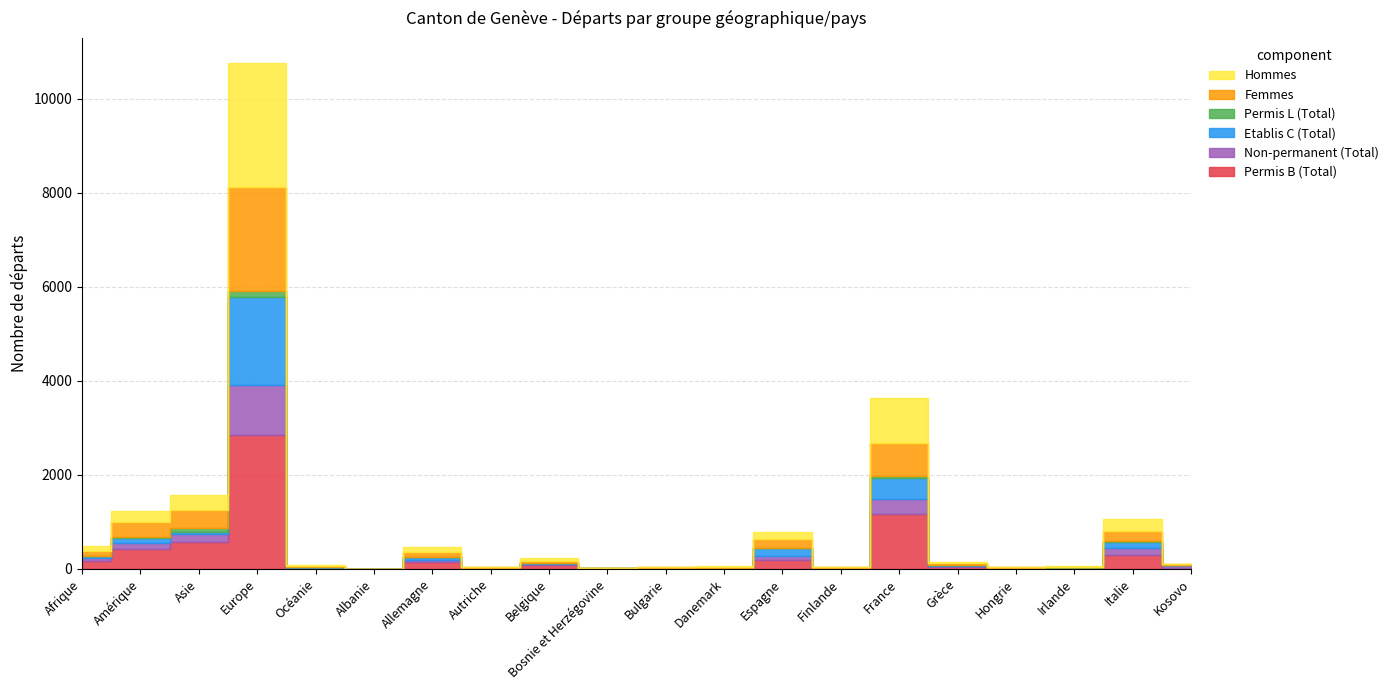

What value does the Permis B (Total) series have at France, to the nearest 10?

1180